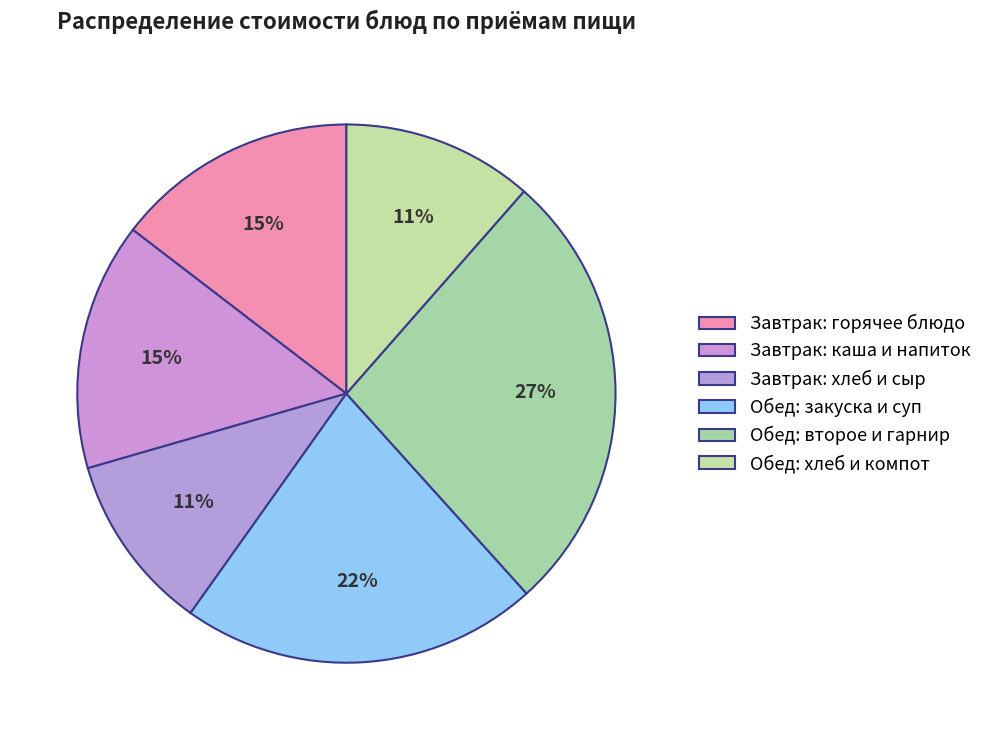

How many slices are in this pie chart?

6